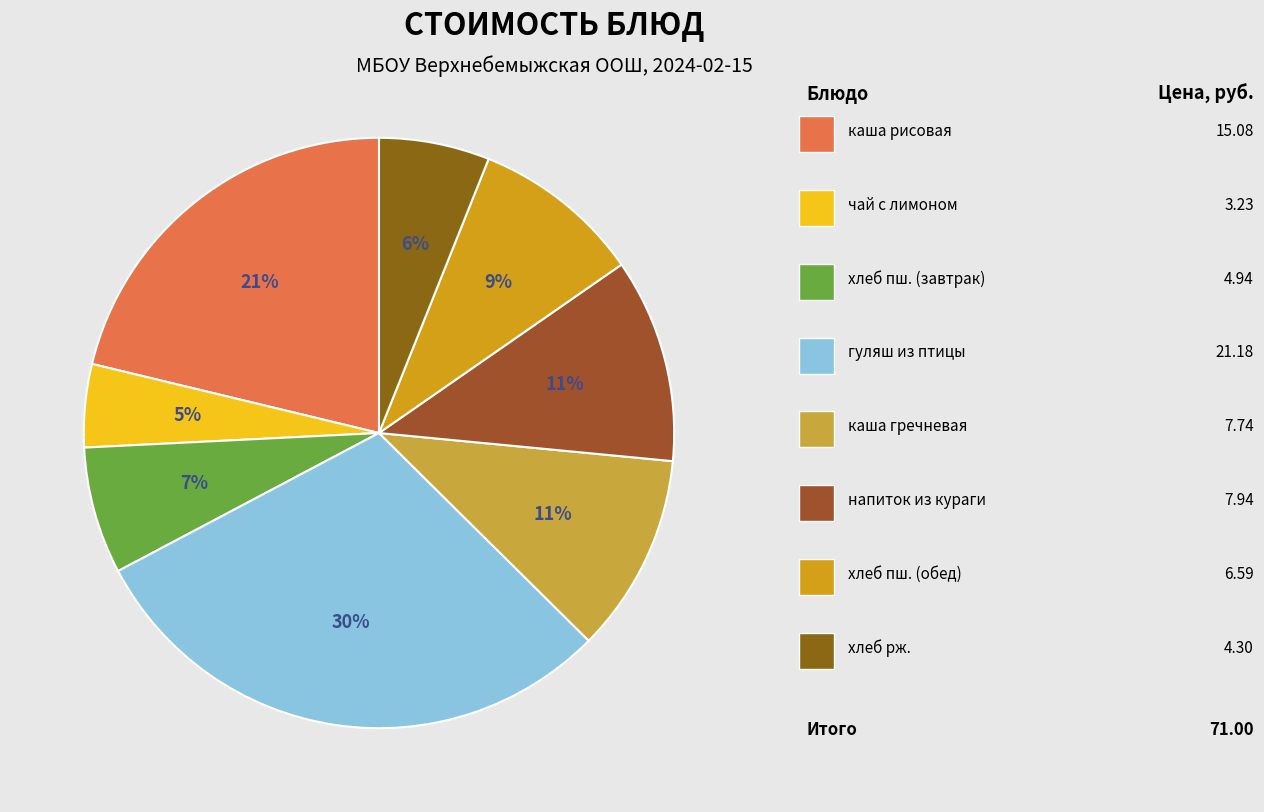

How many segments does this pie chart have?

8